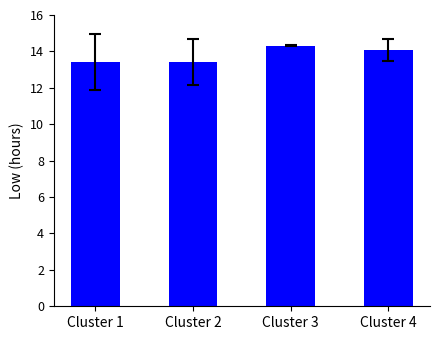

What is the maximum value shown in the chart?

14.3